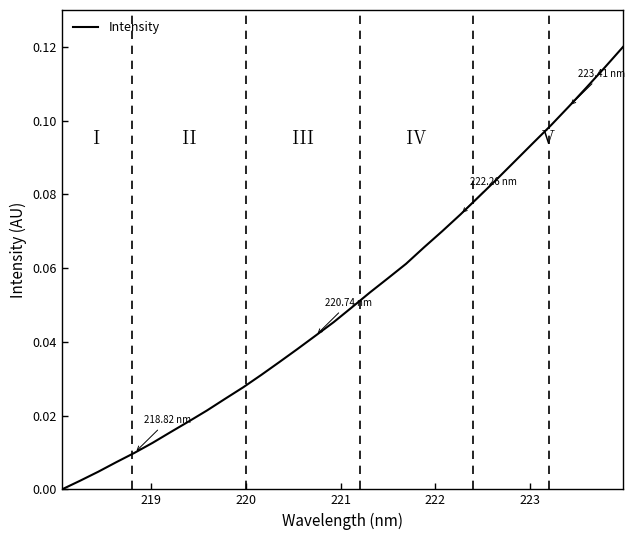

What is the maximum value shown in the chart?

0.1